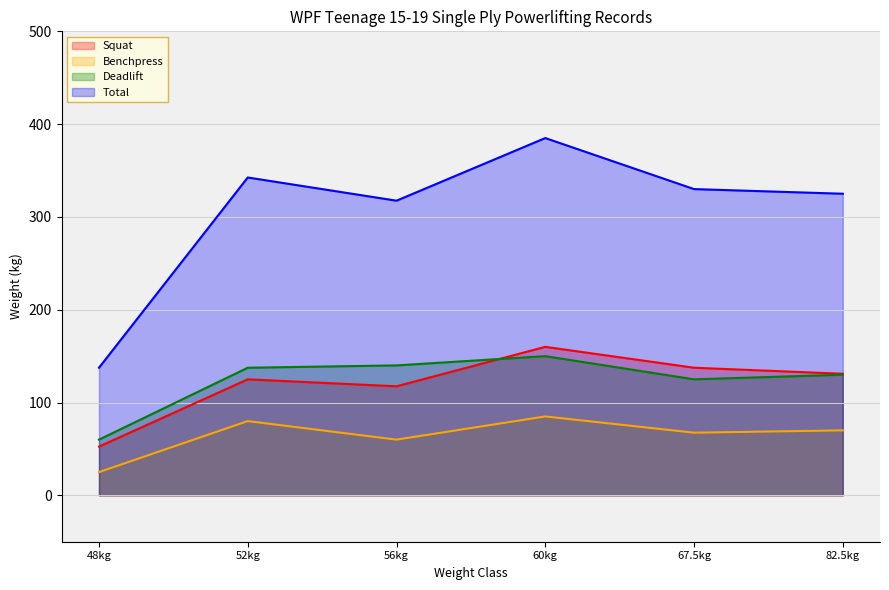

Which series has the widest spread of values?

Total